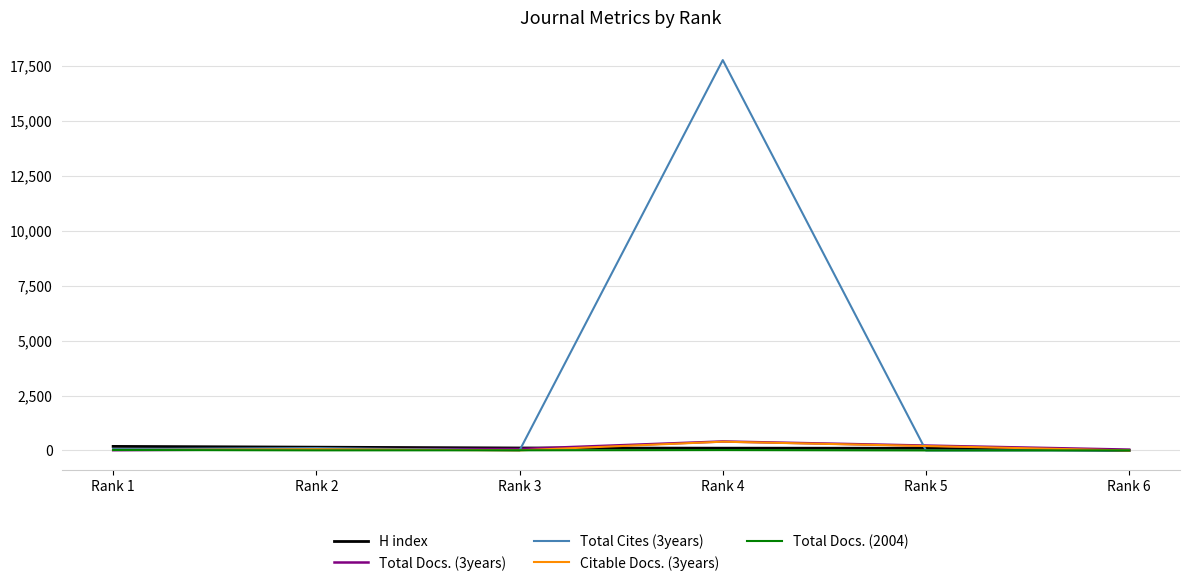

Which series has the largest range (max minus min)?

Total Cites (3years)